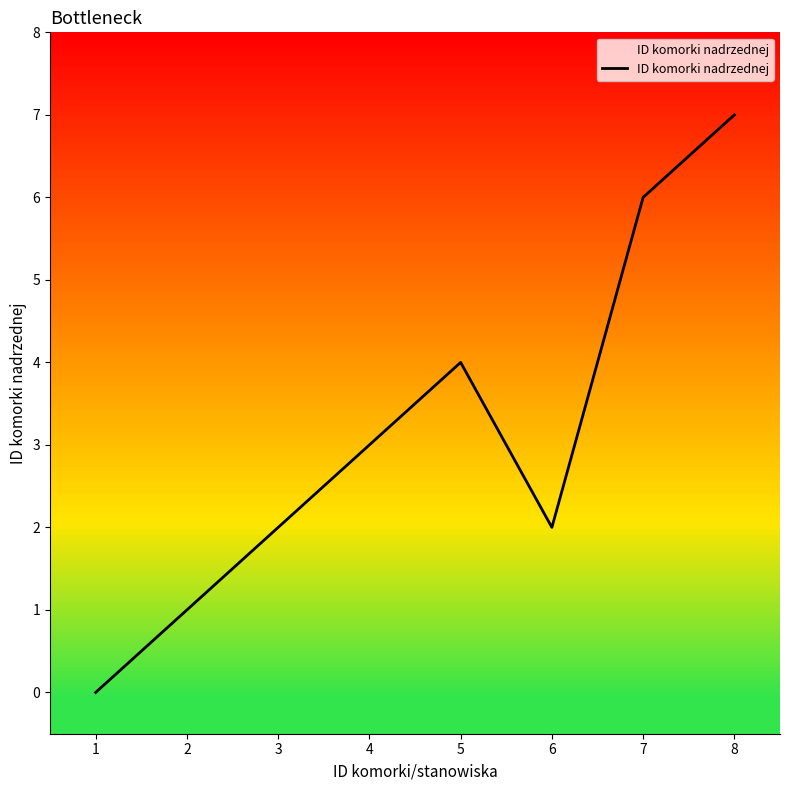

What is the change in value from 3 to 7?

+4